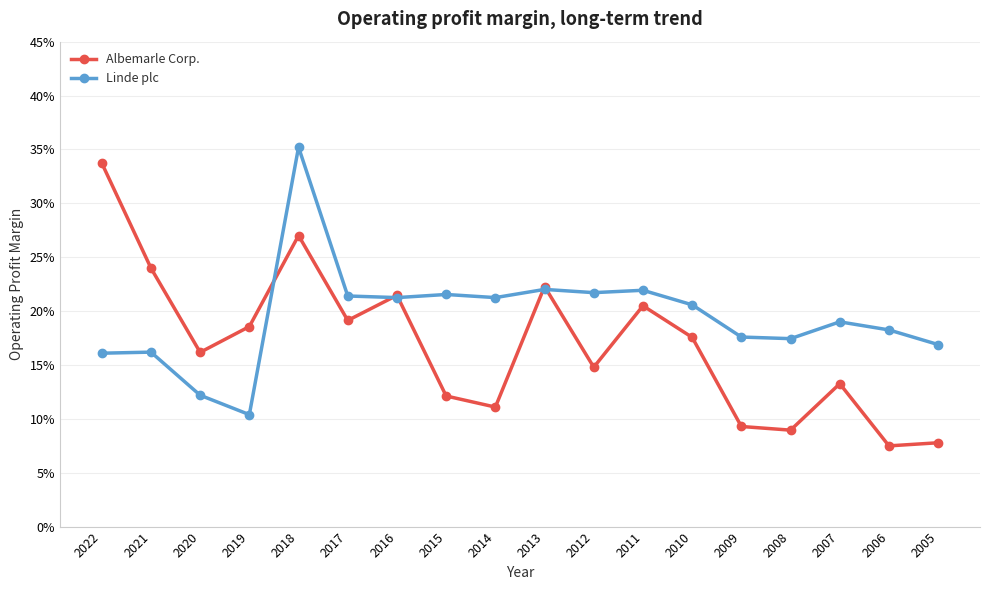

Between which two adjacent categories do Albemarle Corp. and Linde plc first intersect?

2019 and 2018